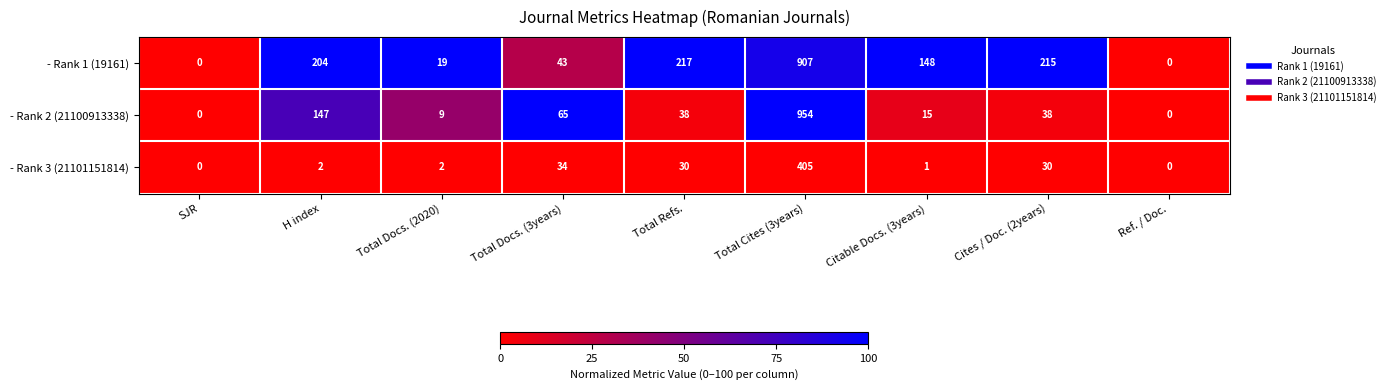

Which series has the largest range (max minus min)?

- Rank 2 (21100913338)